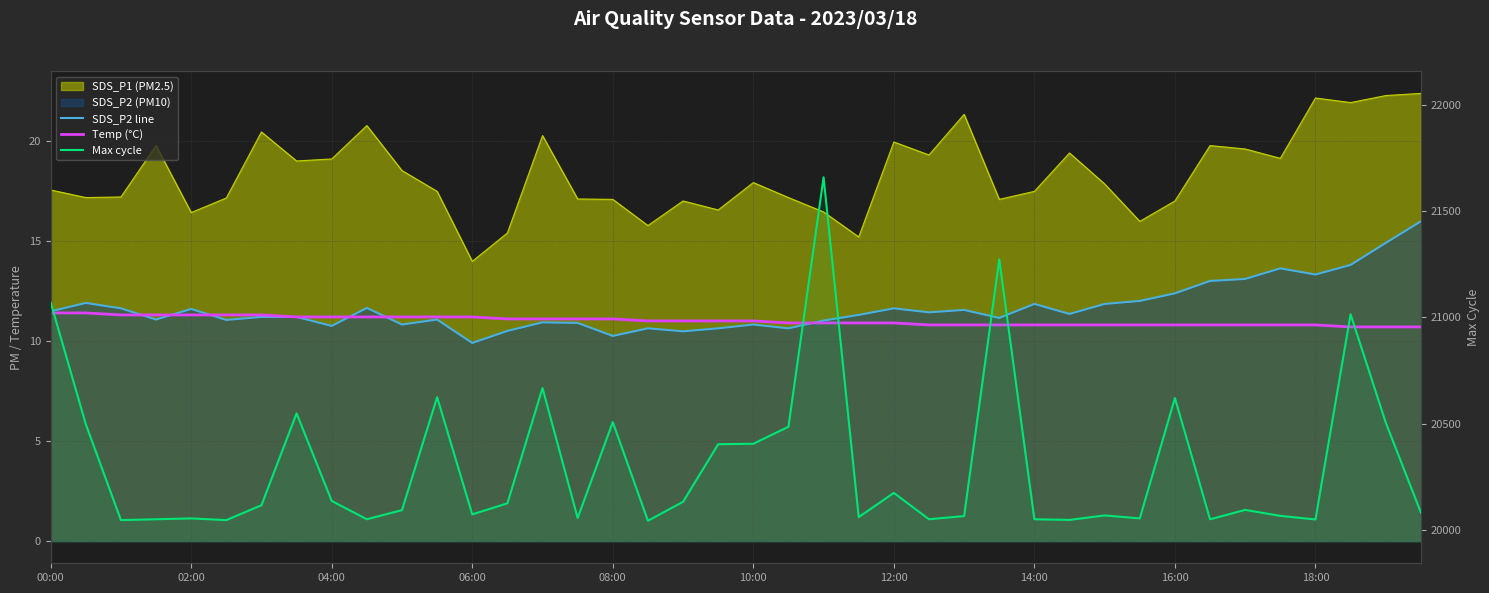

What is the value of the Max cycle point at the 38th from the left?

21014.0